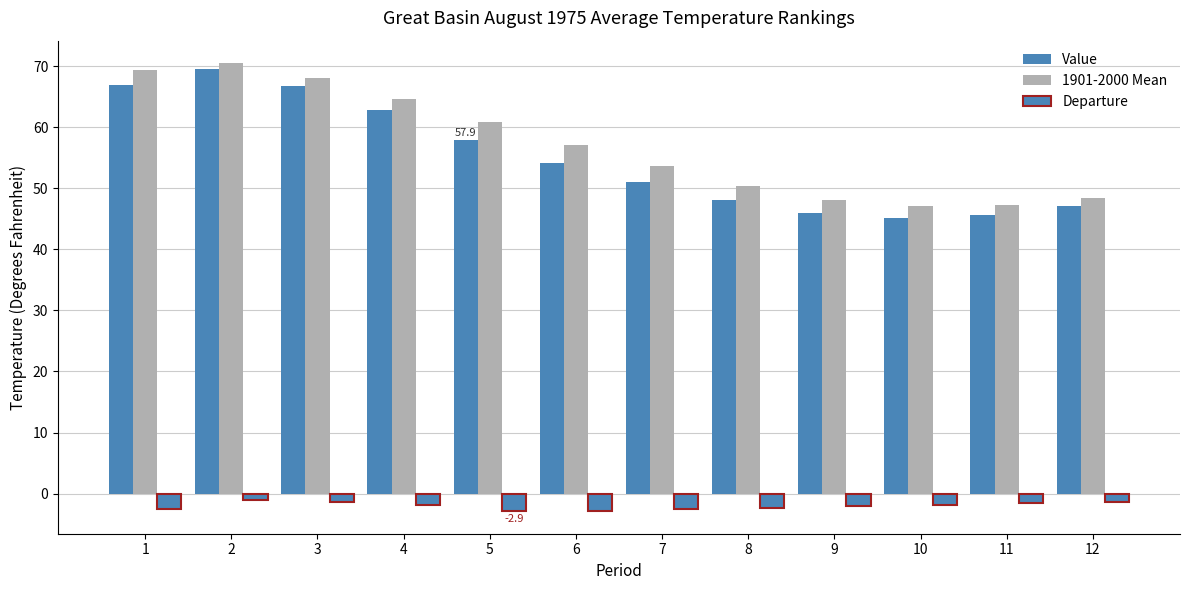

At 10, list the series in order from smallest to largest.

Departure, Value, 1901-2000 Mean